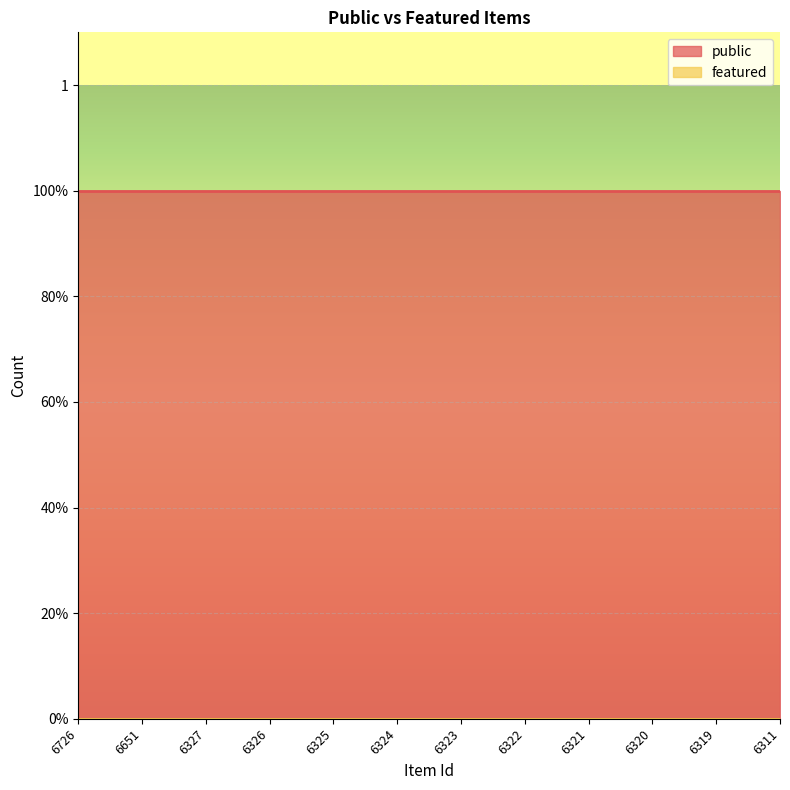

True or false: featured has more than 1 interior local peaks.

False